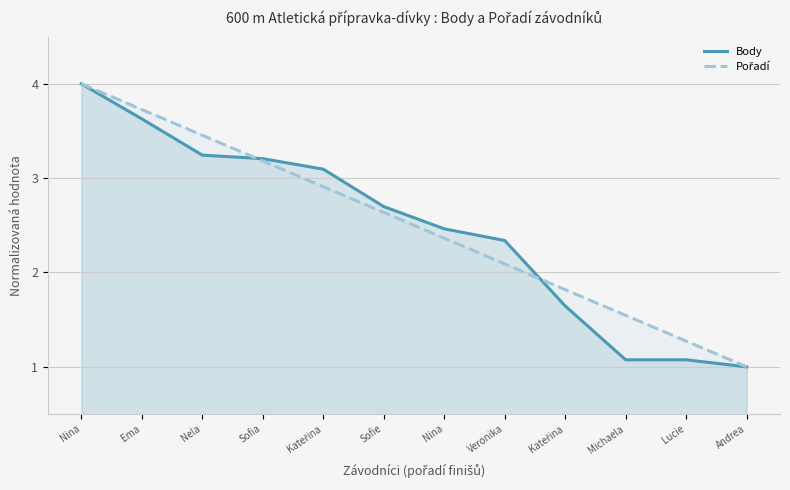

How many values in the Pořadí series are below 2?

4